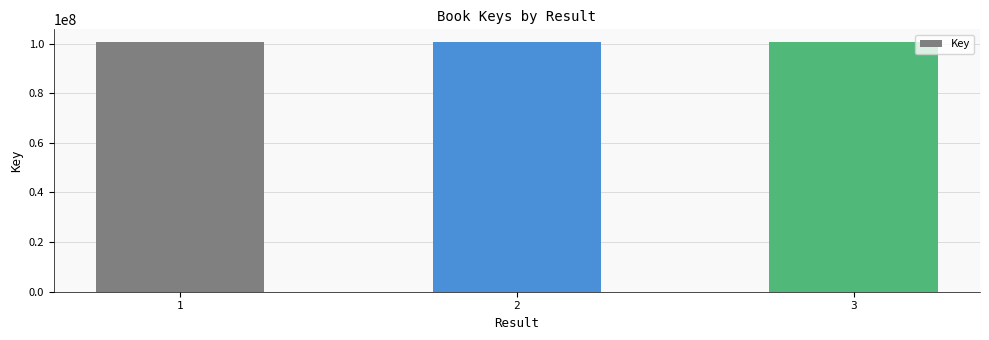

True or false: the data shows 100674059 at 2.

True